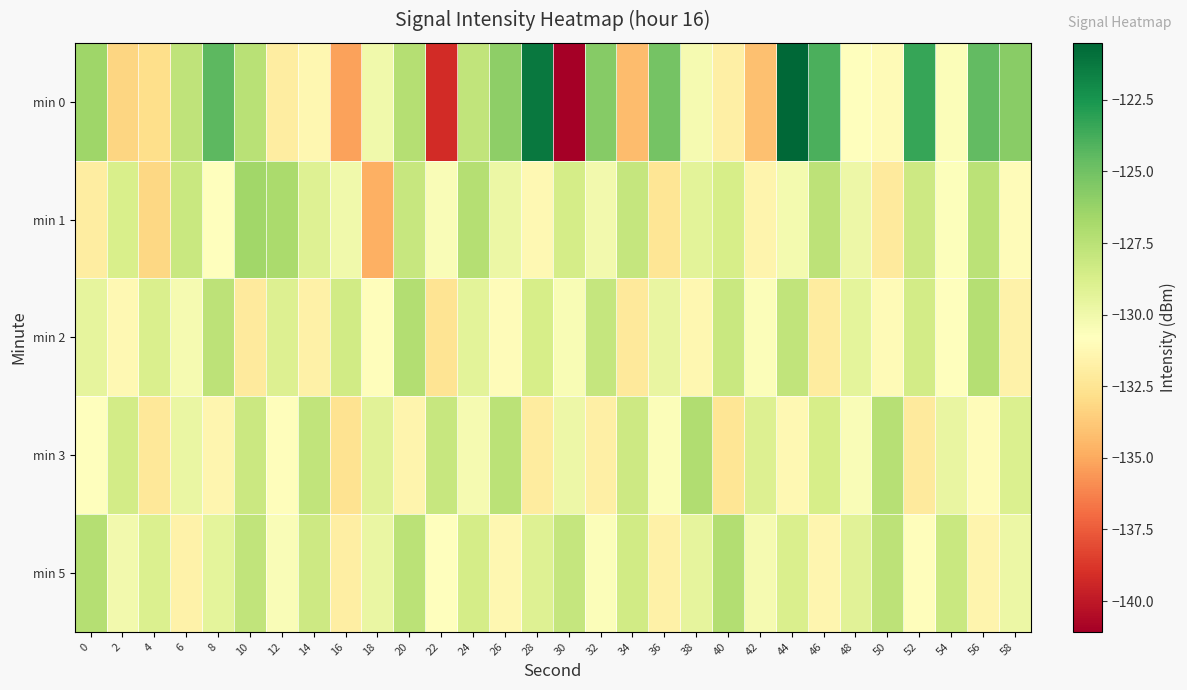

What is the difference between the highest and lowest values at 58?

5.9